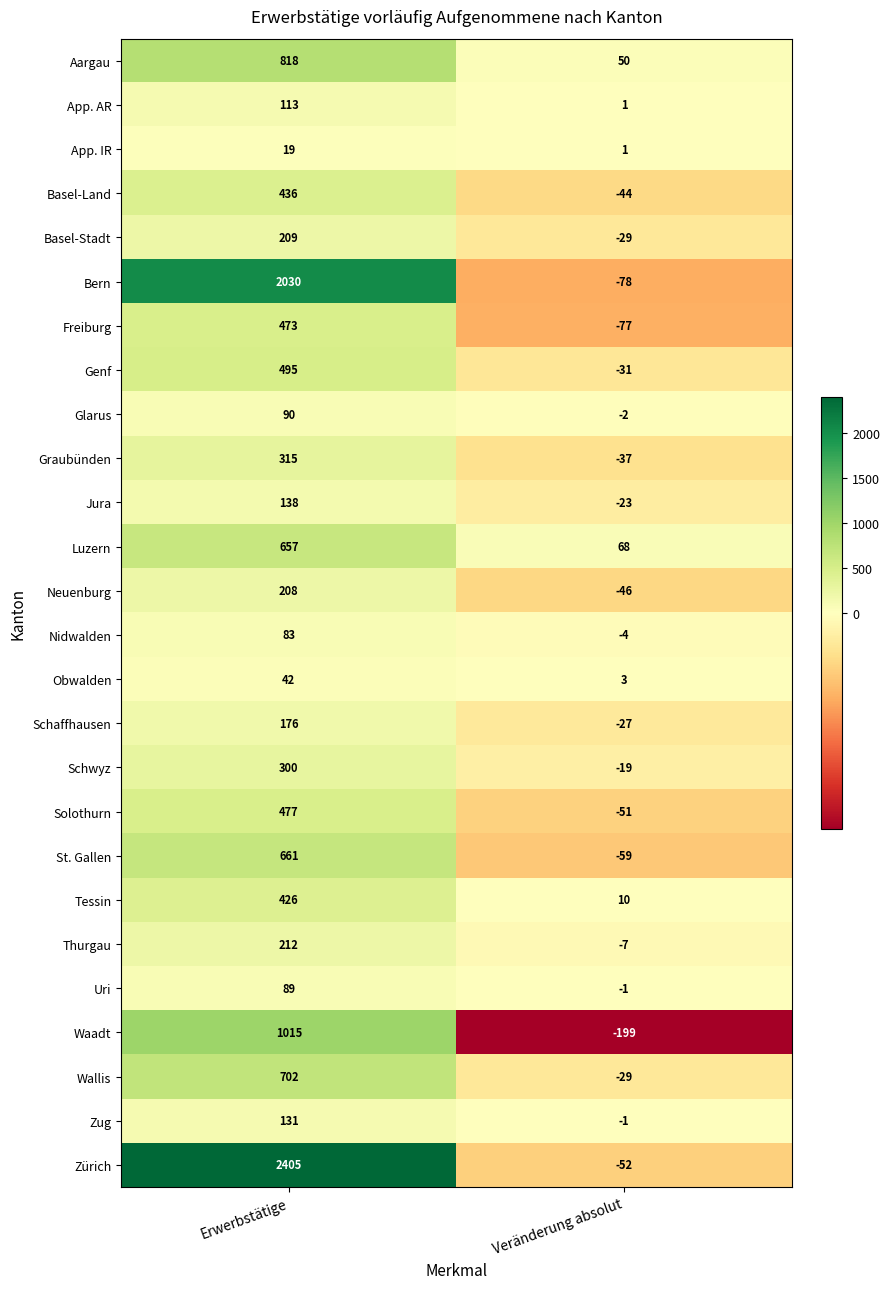

Is the value of Schwyz at Veränderung absolut greater than the value of App. AR at Veränderung absolut?

No